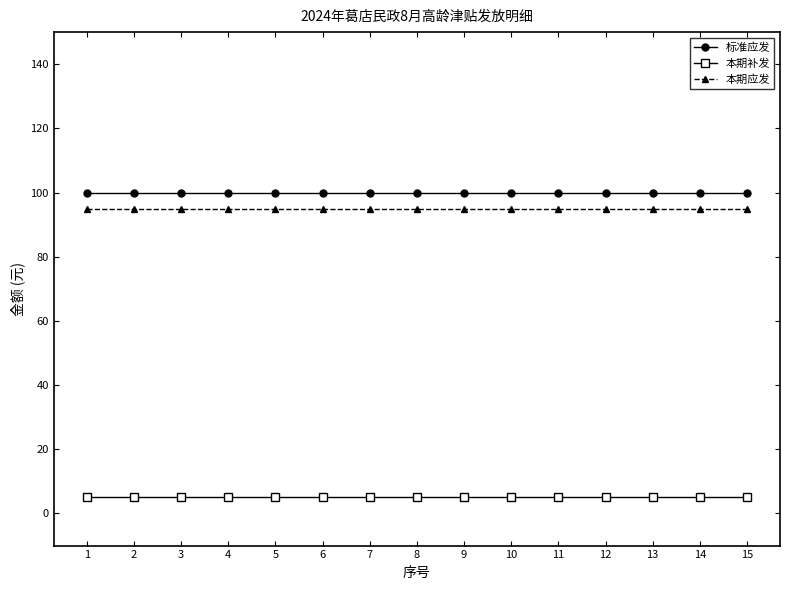

Is the value of 本期应发 at 8 greater than the value of 标准应发 at 1?

No